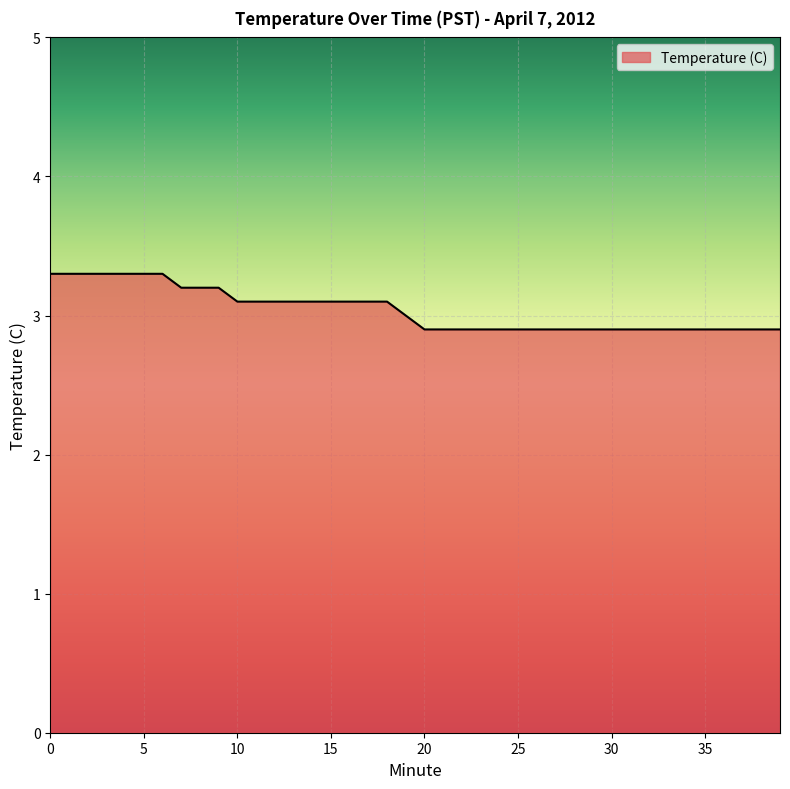

What is the difference between the maximum and minimum values?

0.4